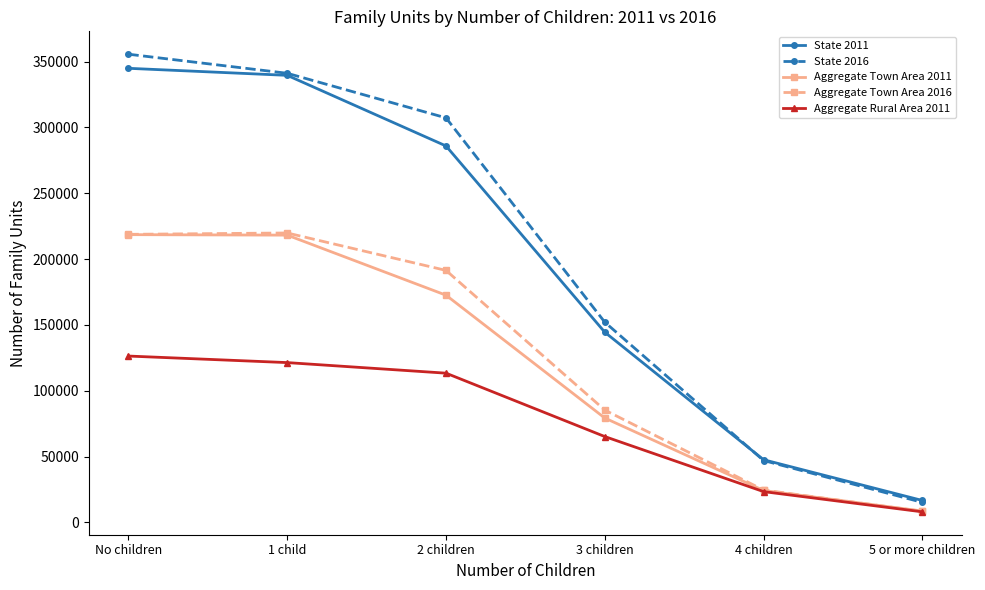

Rank the categories by Aggregate Rural Area 2011 value from lowest to highest.

5 or more children, 4 children, 3 children, 2 children, 1 child, No children